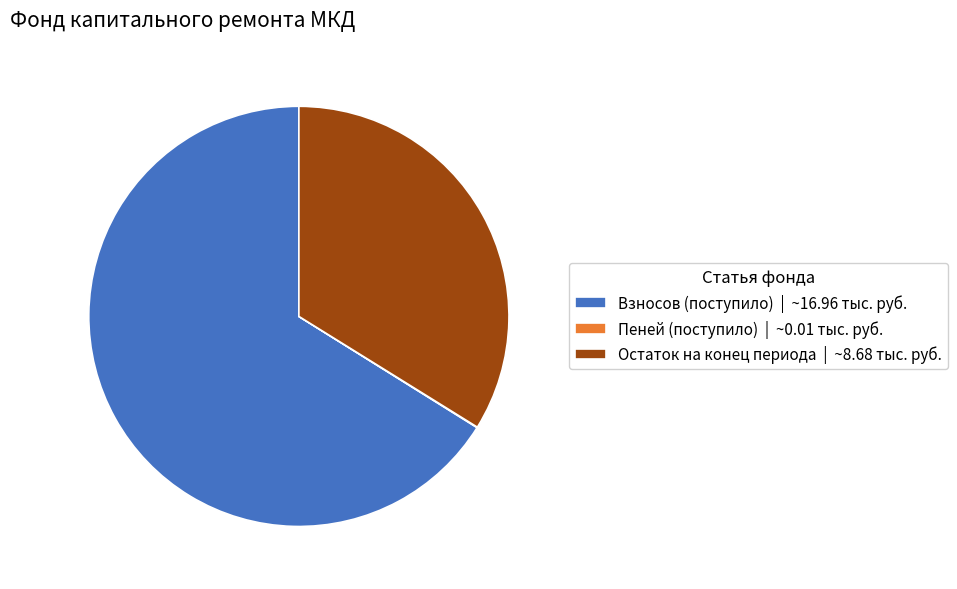

Combined, do Остаток на конец периода | ~8.68 тыс. руб. and Взносов (поступило) | ~16.96 тыс. руб. account for over 50%?

Yes